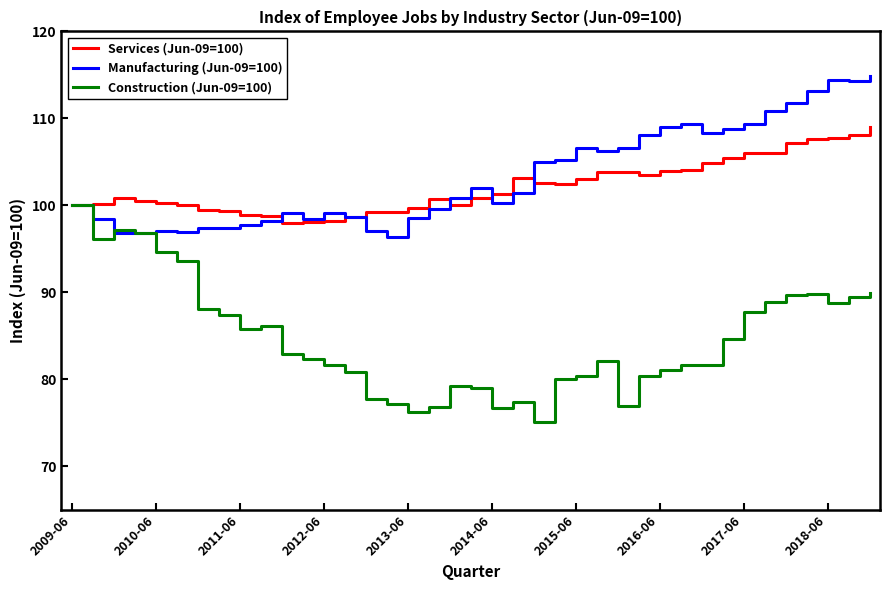

Rank the series by their maximum value, from lowest to highest.

Construction (Jun-09=100), Services (Jun-09=100), Manufacturing (Jun-09=100)